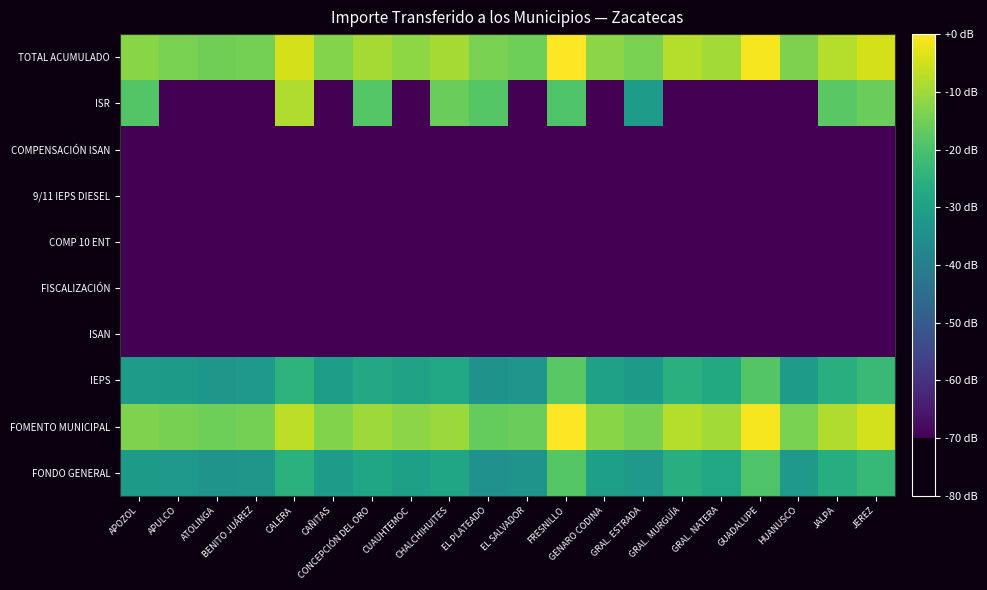

The FOMENTO MUNICIPAL series shows 8.7 at CUAUHTEMOC. True or false?

False